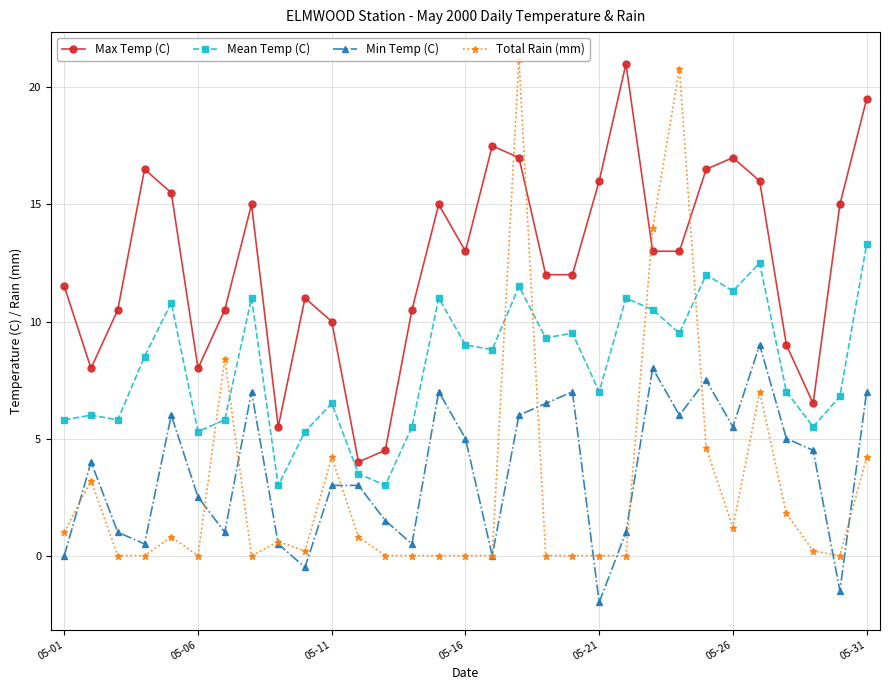

True or false: Min Temp (C) has more than 0 points higher than both neighbors.

True